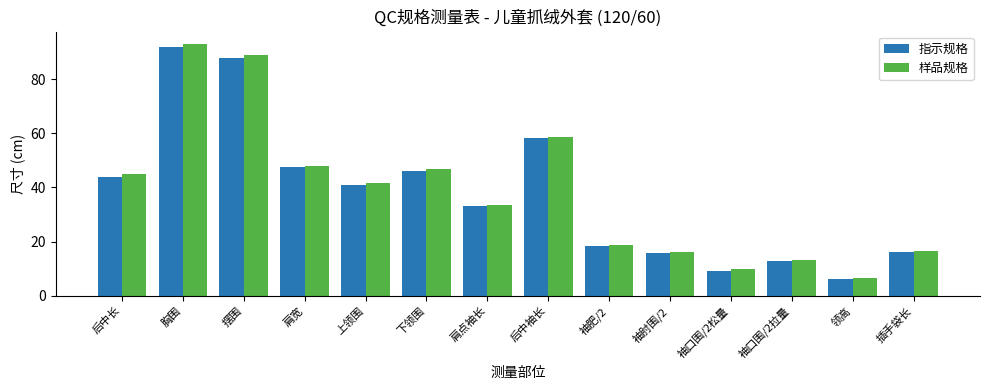

What is the sum of all 指示规格 values?

527.9